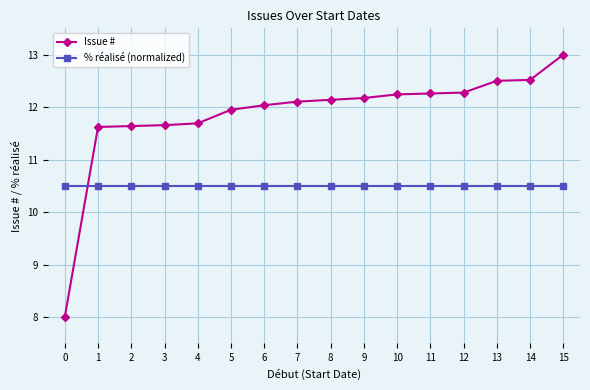

Which category has the highest value in the Issue # series?

15